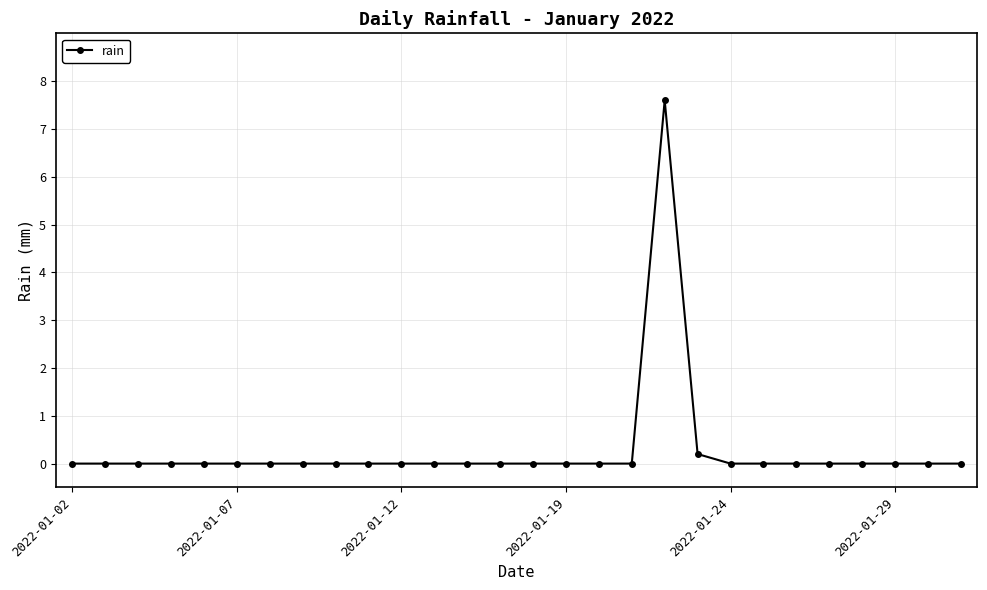

What is the maximum value shown in the chart?

7.6